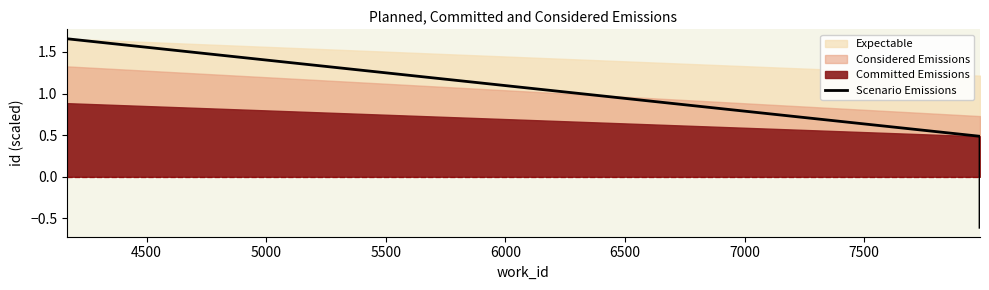

How many data points does each series have?

4